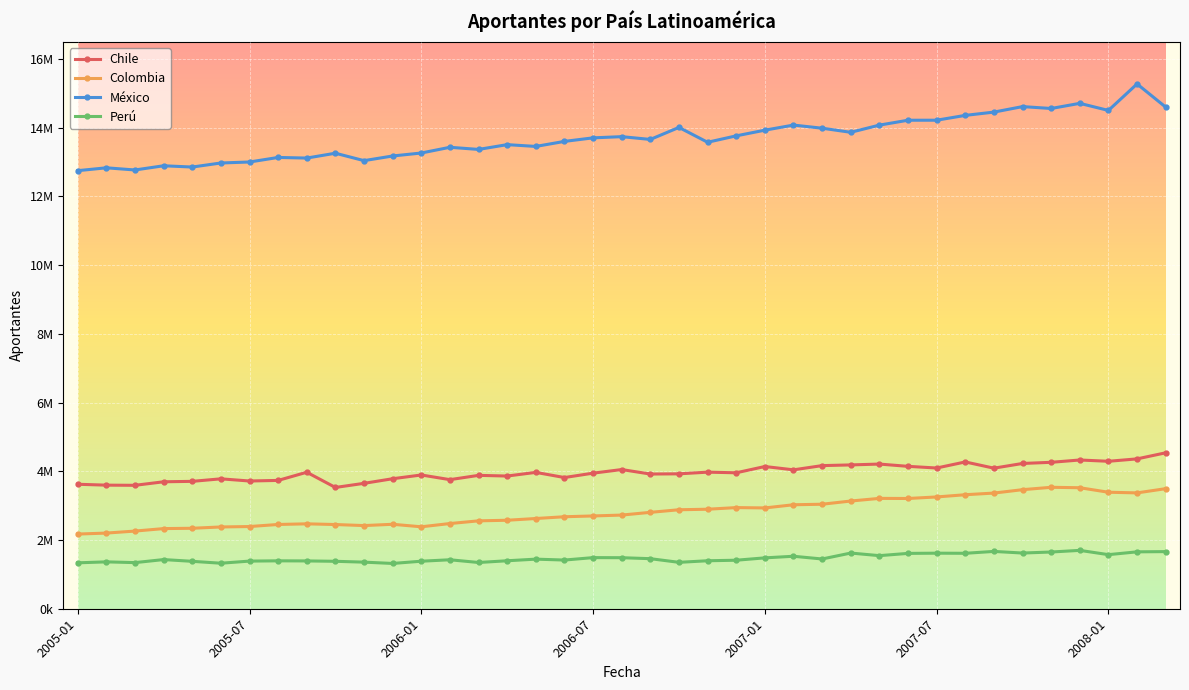

Is this an area chart (filled region under the line)?

No